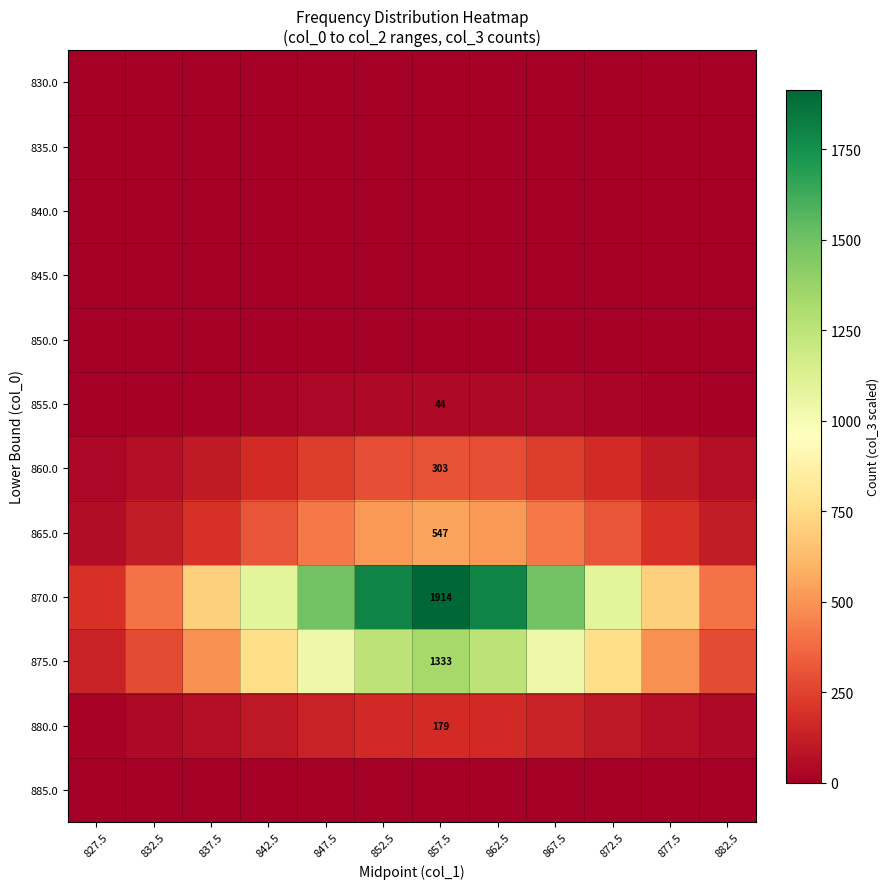

What is the difference between the 875.0 values at 852.5 and 847.5?

214.1